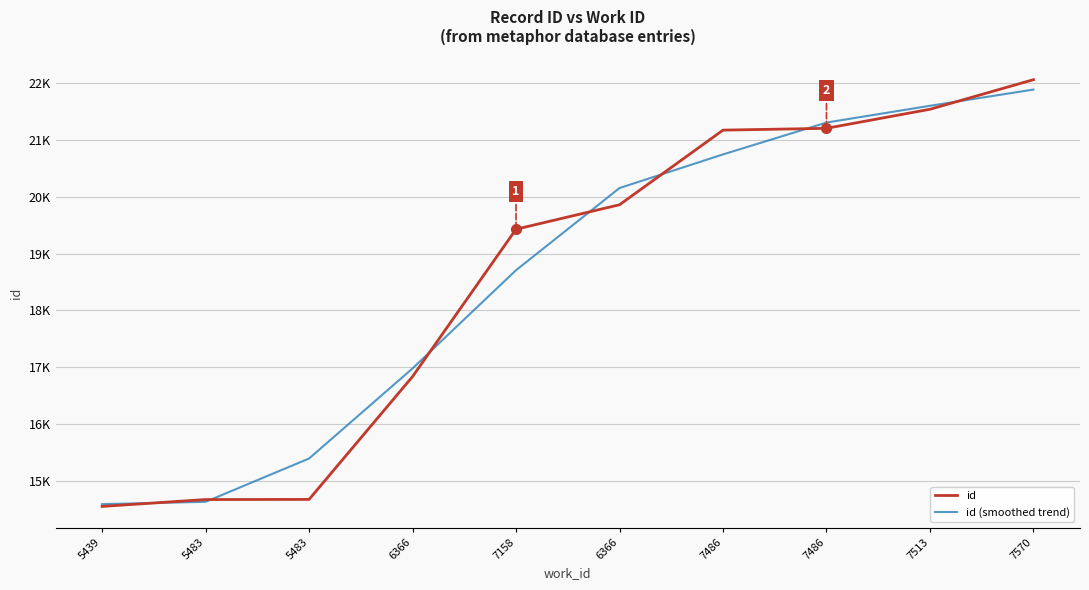

Read the id value at 6366, to the nearest 50.

16850